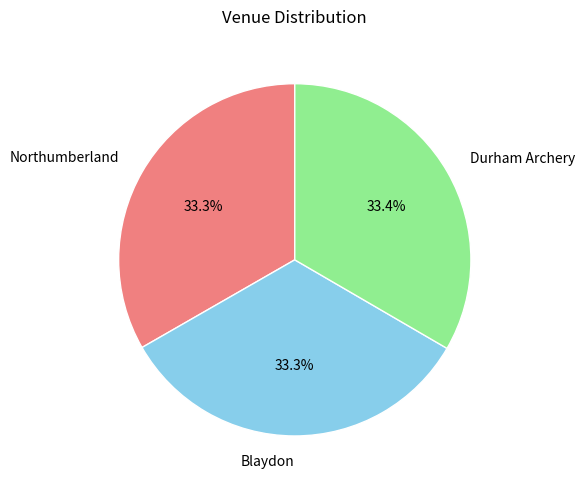

What portion of the pie excludes Blaydon?

66.7%